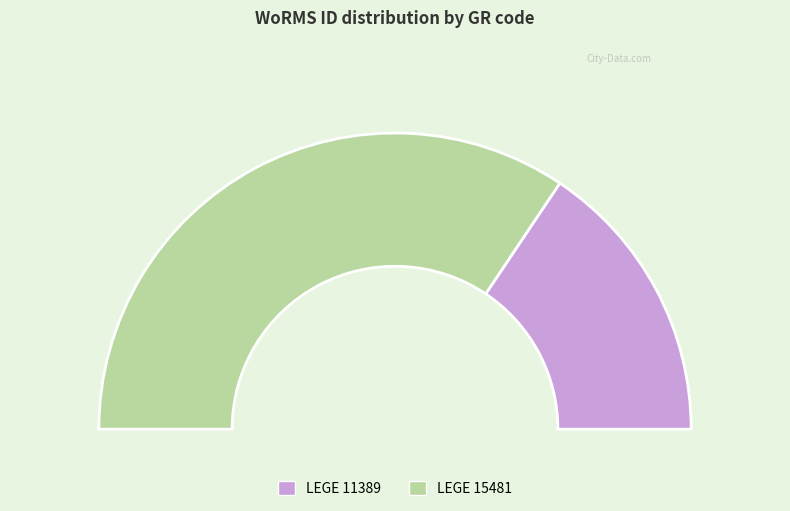

Which category has the smallest portion of the pie?

LEGE 11389